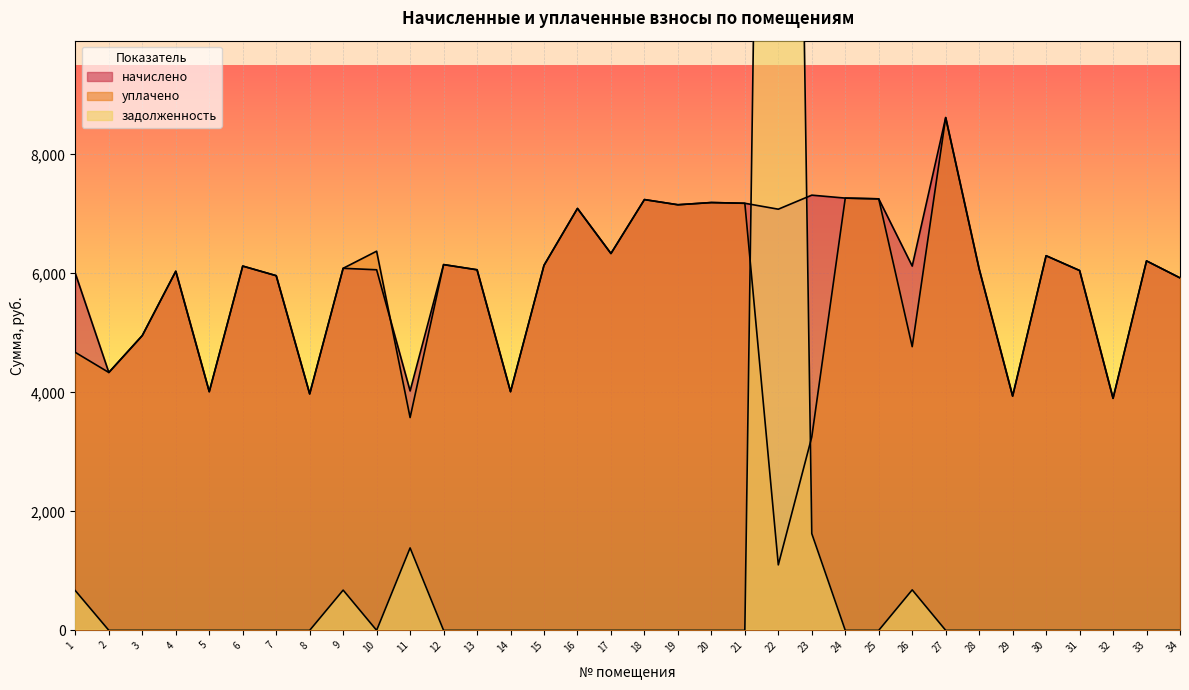

Reading left to right, extract all data points from this chart.

начислено: 1=5998.9	2=4334.6	3=4955.6	4=6036.1	5=4011.7	6=6123.1	7=5961.6	8=3974.4	9=6085.8	10=6061.0	11=4024.1	12=6147.9	13=6061.0	14=4011.7	15=6135.3	16=7092.0	17=6334.2	18=7240.9	19=7153.9	20=7191.2	21=7178.8	22=7079.5	23=7315.4	24=7265.7	25=7253.3	26=6123.1	27=8619.5	28=6073.4	29=3937.1	30=6296.9	31=6048.5	32=3899.9	33=6210.0	34=5924.3
уплачено: 1=4671.8	2=4334.6	3=4955.6	4=6036.1	5=4011.7	6=6123.1	7=5961.6	8=3974.4	9=6085.8	10=6373.3	11=3577.0	12=6147.9	13=6061.0	14=4011.7	15=6135.3	16=7092.0	17=6334.2	18=7240.9	19=7153.9	20=7191.2	21=7178.8	22=1100.0	23=3251.3	24=7265.7	25=7253.3	26=4768.5	27=8619.5	28=6073.4	29=3937.1	30=6296.9	31=6048.5	32=3899.9	33=6210.0	34=5924.3
задолженность: 1=666.5	2=0.0	3=0.0	4=0.0	5=0.0	6=0.0	7=0.0	8=0.0	9=676.2	10=0.0	11=1385.6	12=0.0	13=0.0	14=0.0	15=0.0	16=0.0	17=0.0	18=0.0	19=0.0	20=0.0	21=0.0	22=38860.7	23=1625.6	24=0.0	25=0.0	26=680.2	27=0.0	28=0.0	29=0.0	30=0.0	31=0.0	32=0.0	33=0.0	34=0.0